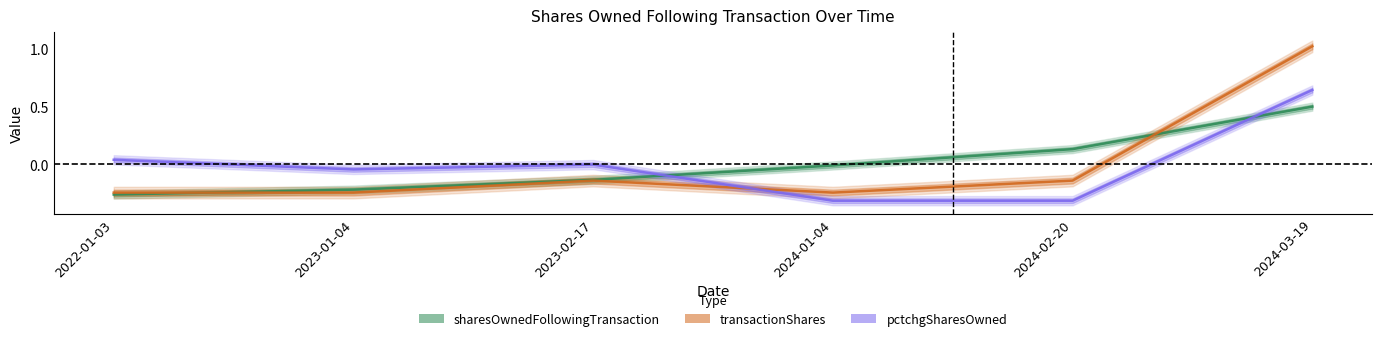

What is the label of the 2nd point from the left?

2023-01-04